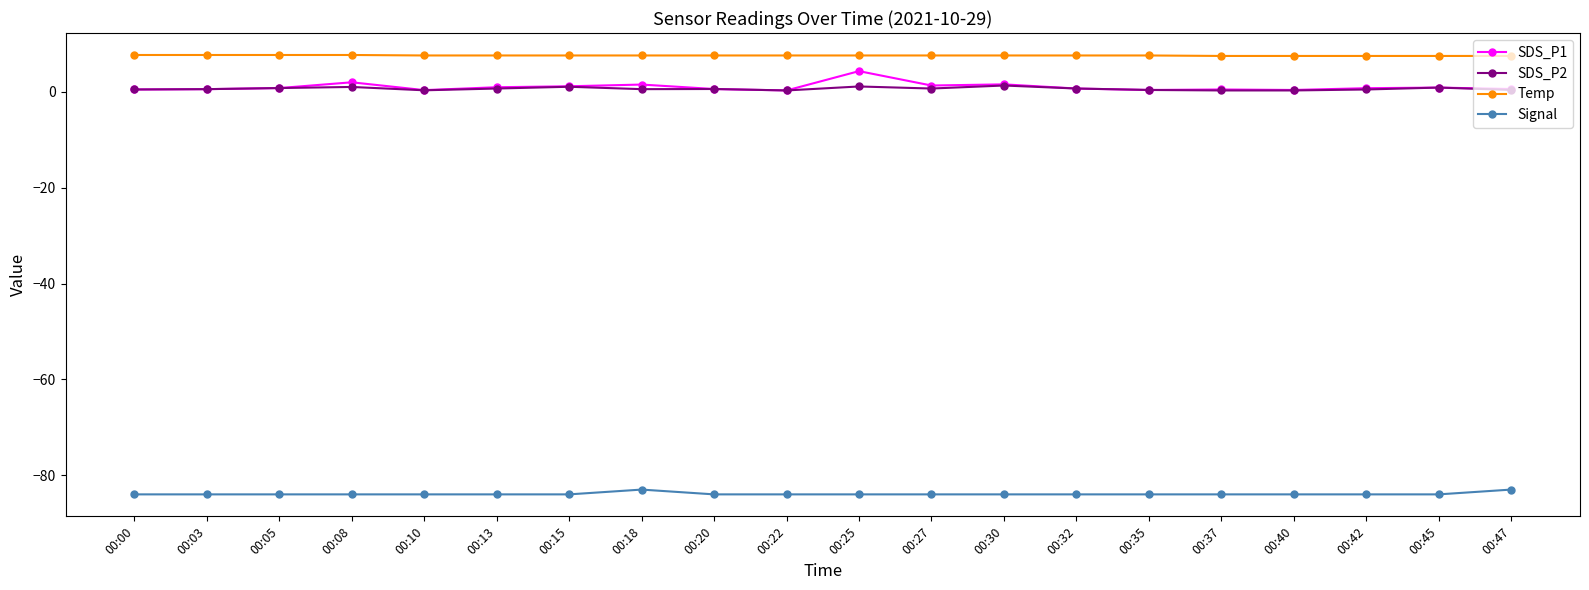

True or false: SDS_P1 has more than 2 interior local peaks.

True